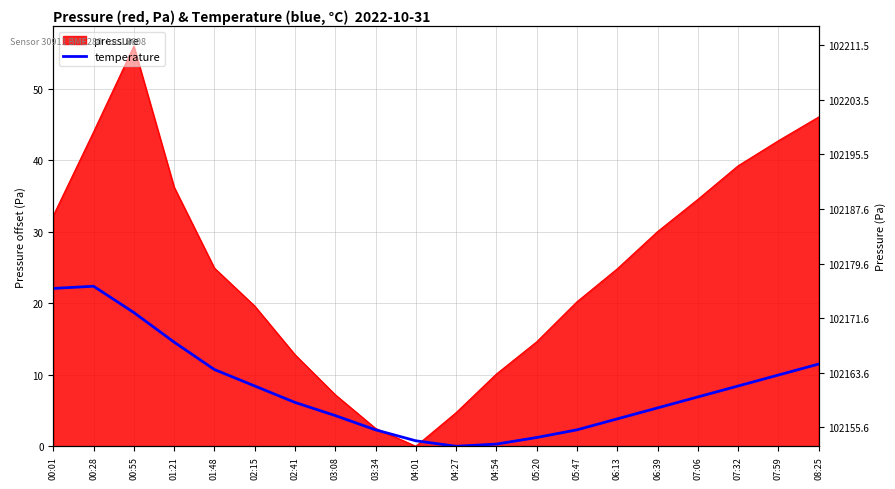

What is the label of the 15th point from the left?

06:13